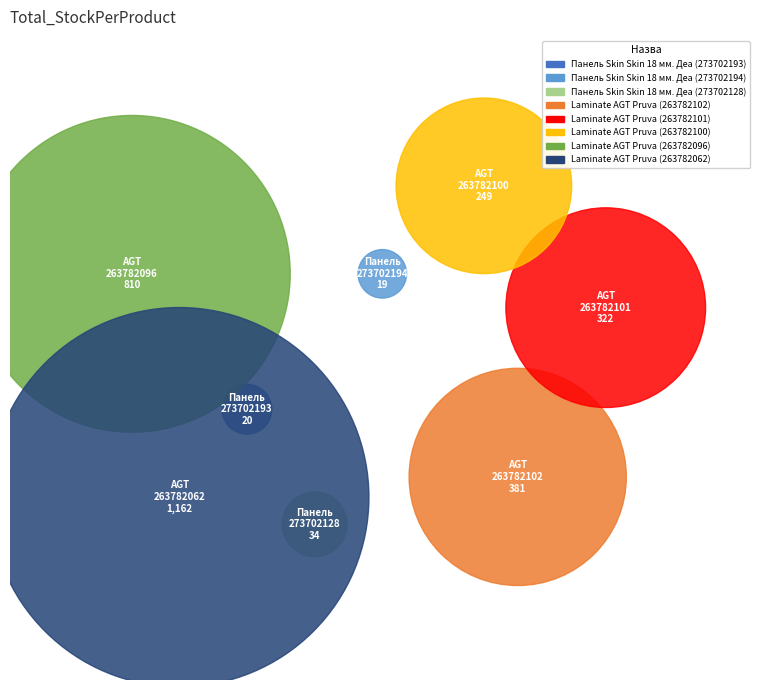

What is the change in value from Laminate AGT Pruva (263782100) to Laminate AGT Pruva (263782096)?

+561